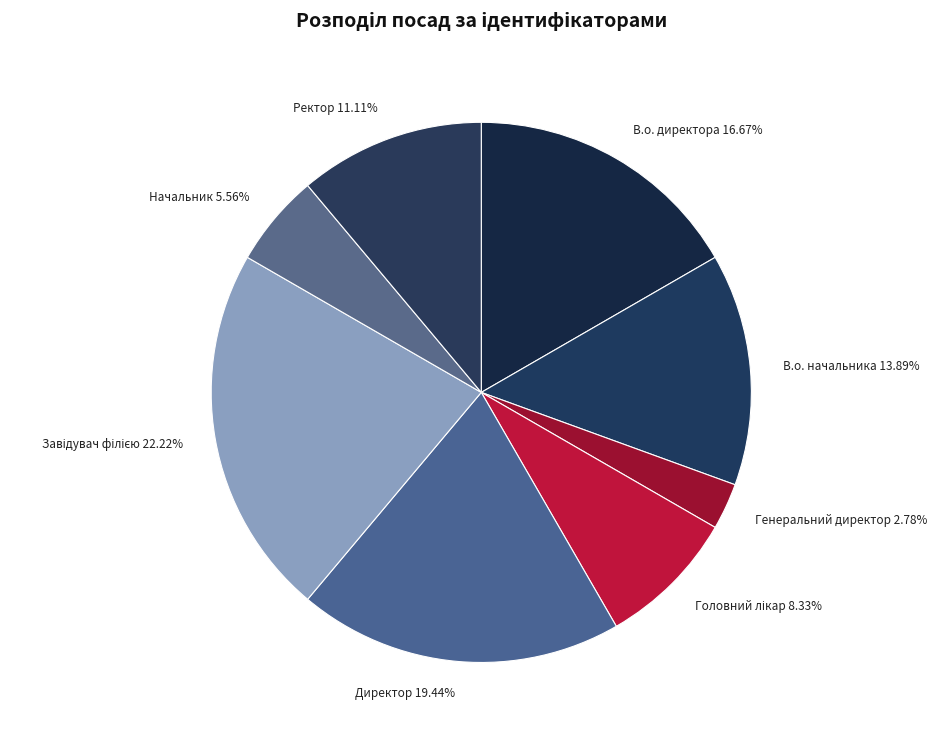

True or false: Директор accounts for 19% of the total.

True